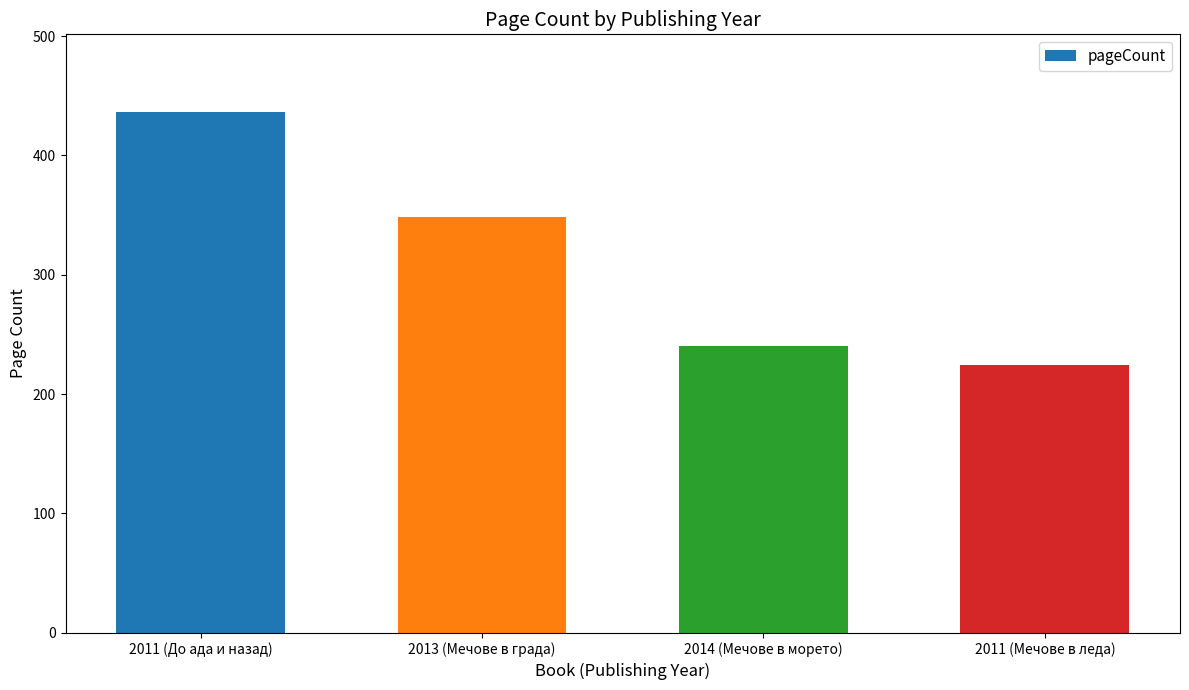

What is the greatest value displayed?

436